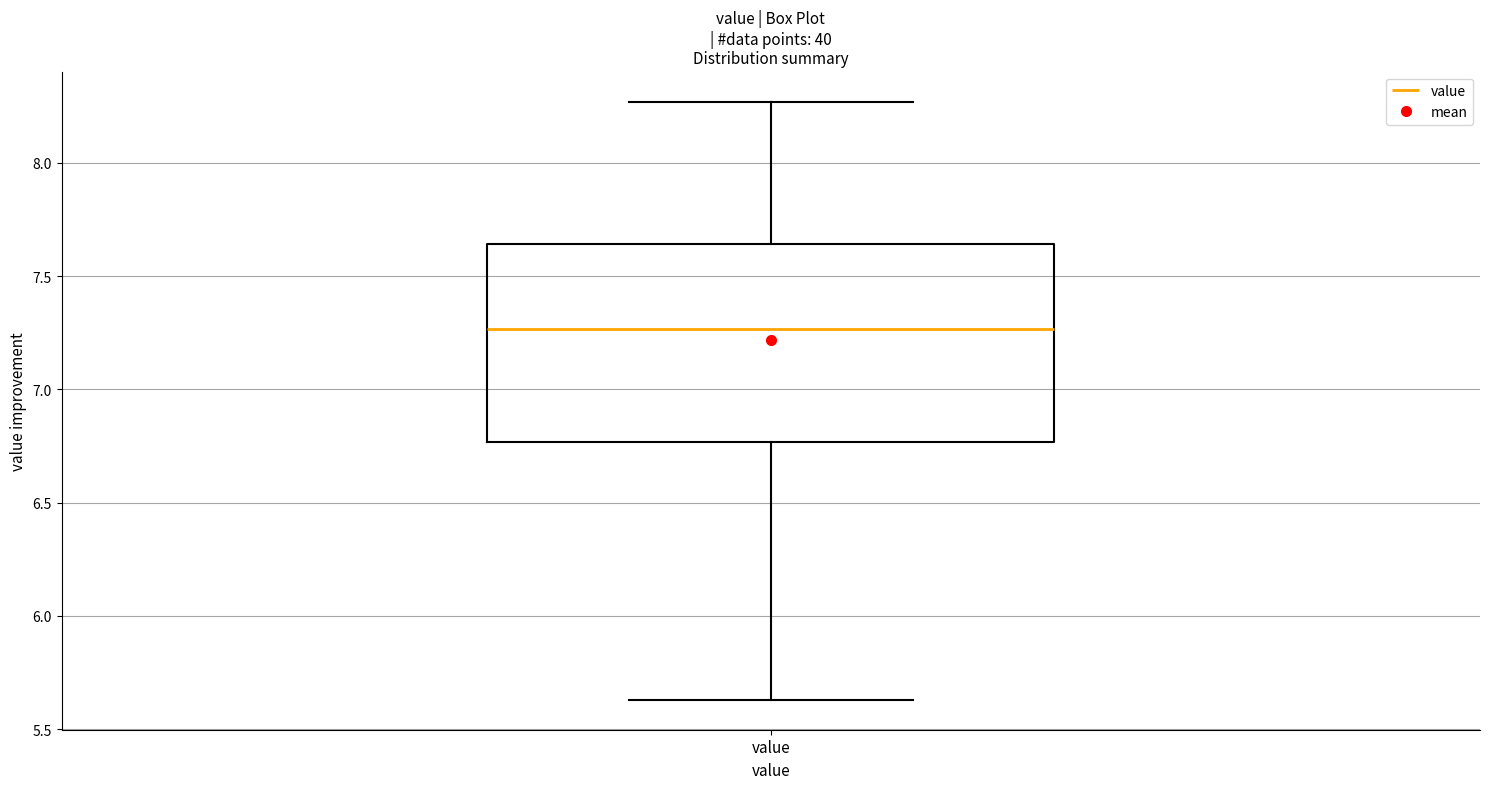

Where does the median line of the box for value sit on the y-axis? The values are not printed on the chart, so give them approximately, as read against the axis.

7.25